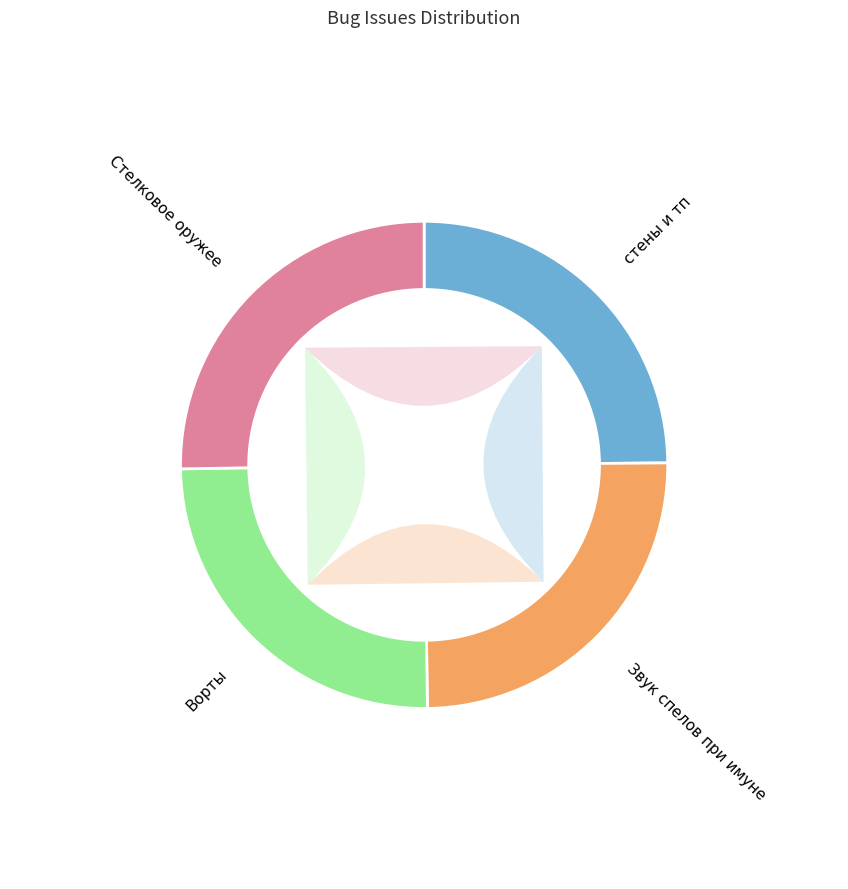

Count the number of slices in the pie.

4